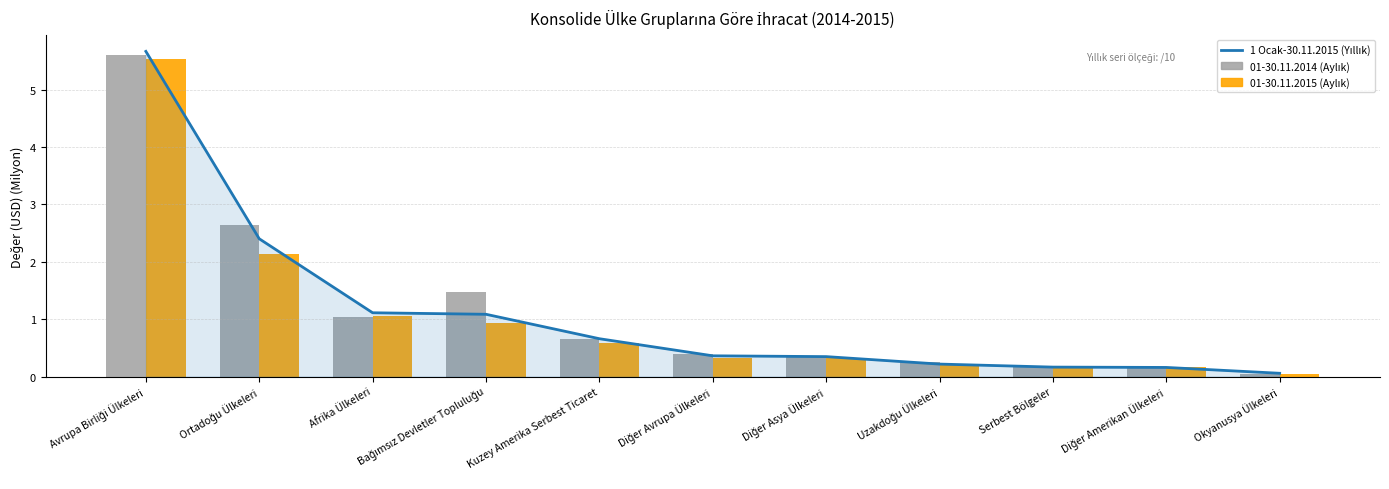

What is the maximum value shown in the chart?

5.7